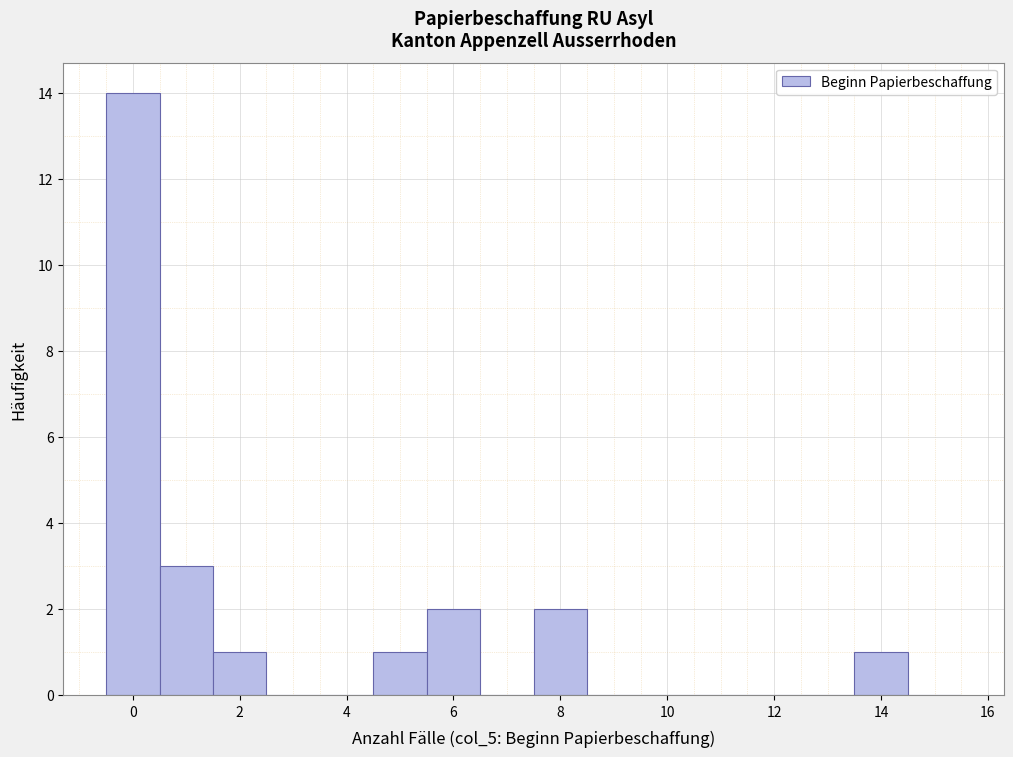

What is the height of the bar covering 13.5 to 14.5 on the x-axis? Neither the bar edges nor the heights are printed on the chart, so give them approximately, as read against the axes.

1